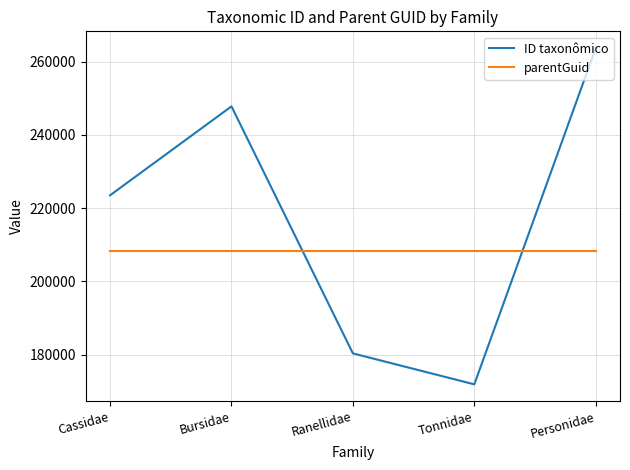

What is the sum of the ID taxonômico values at Cassidae and Bursidae?

471323